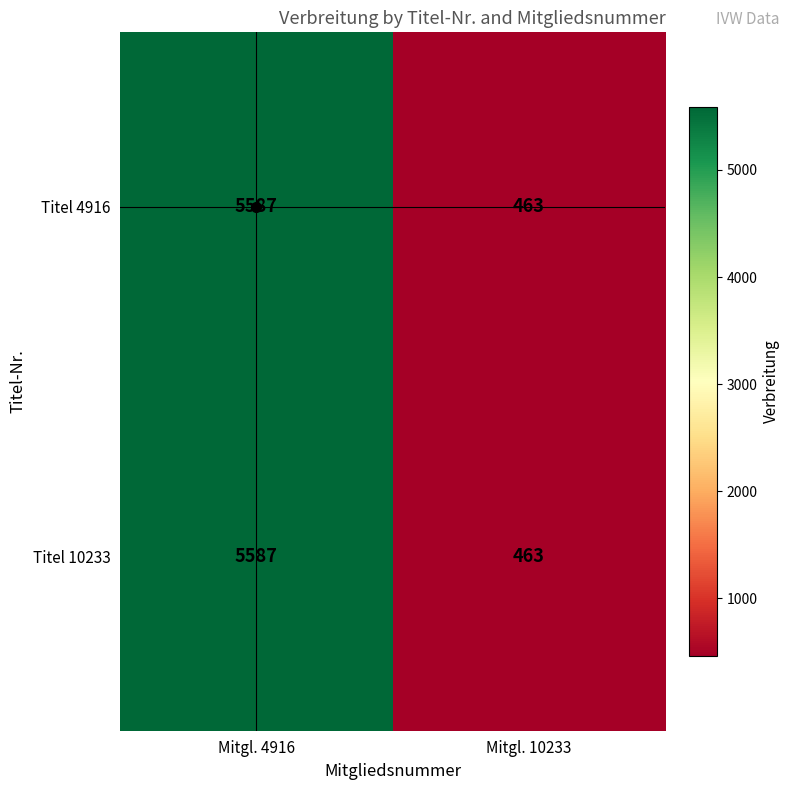

Is the value of Titel 4916 at Mitgl. 10233 greater than the value of Titel 10233 at Mitgl. 4916?

No